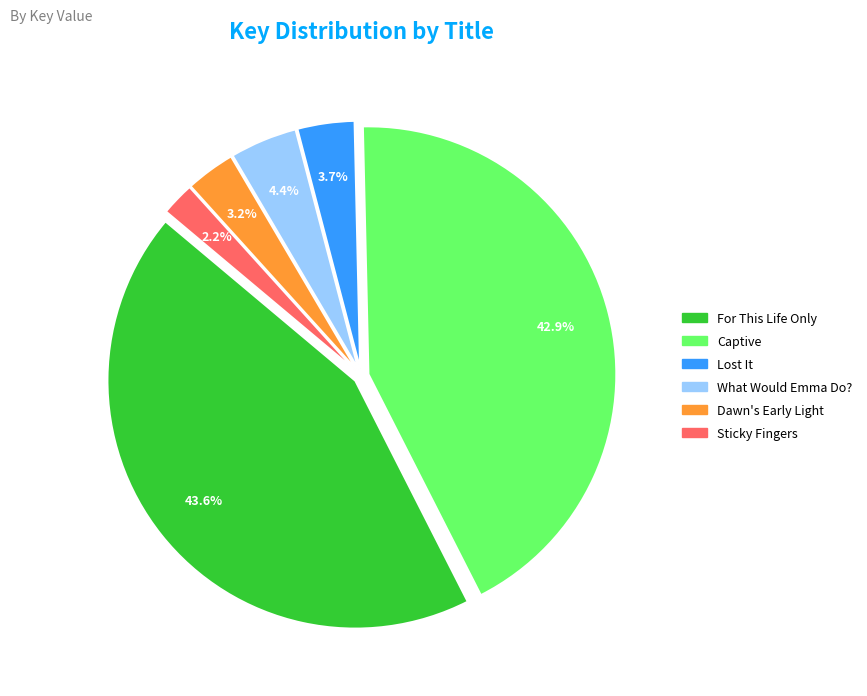

Is the sum of Sticky Fingers and Captive greater than half?

No